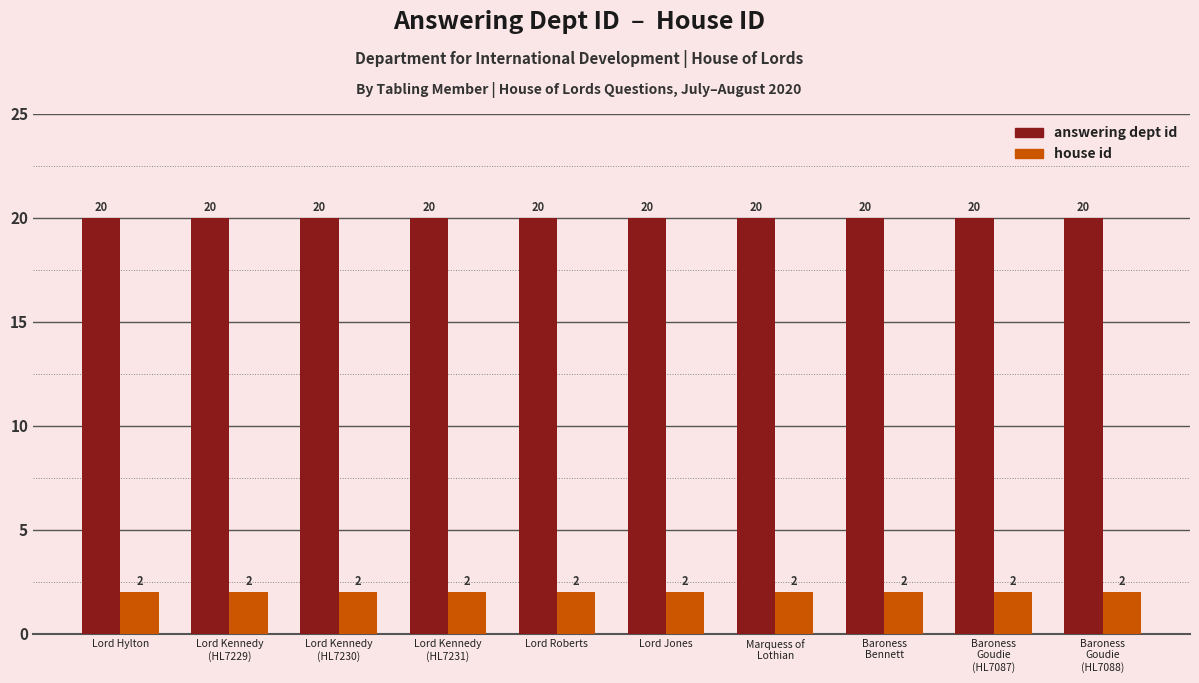

What is the label of the 9th bar from the right?

Lord Kennedy
(HL7229)